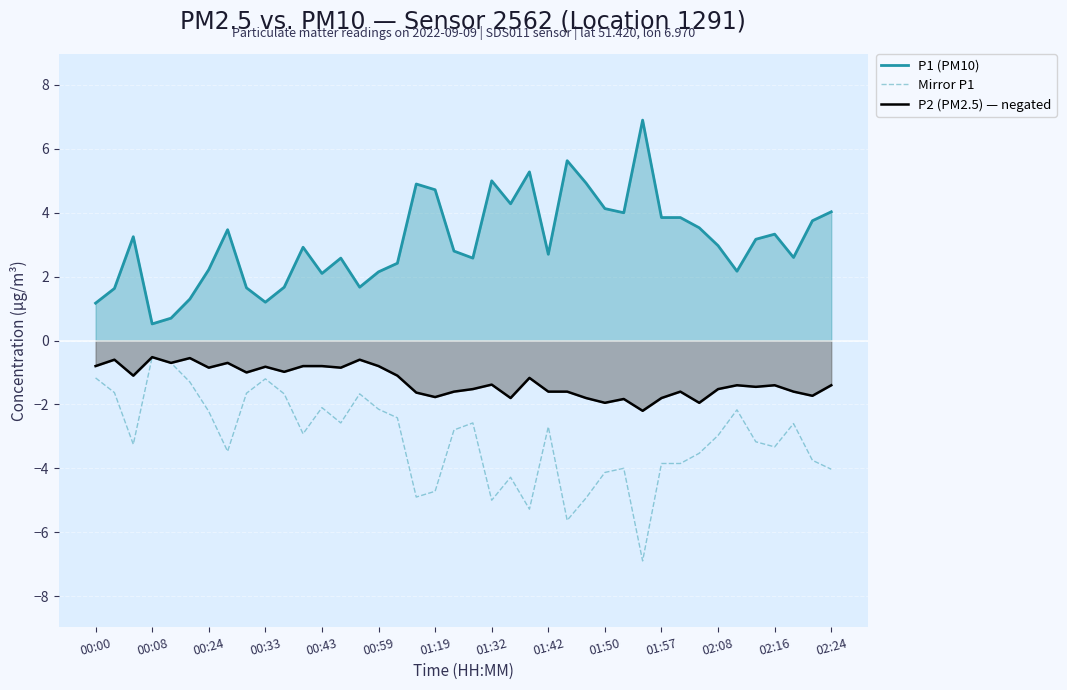

How many lines are shown in the chart?

3